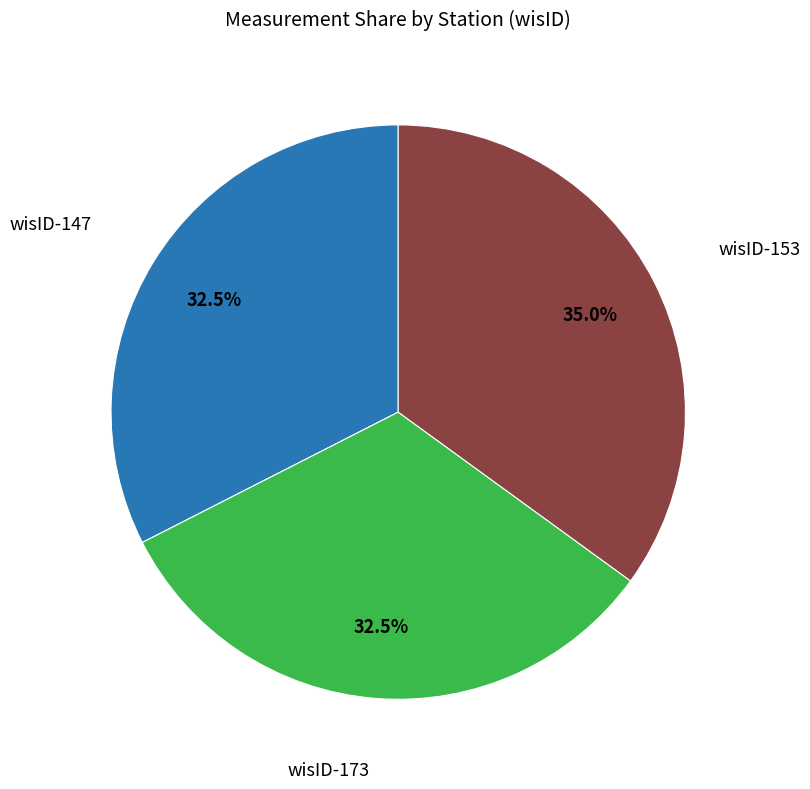

Does any single category account for the majority?

No